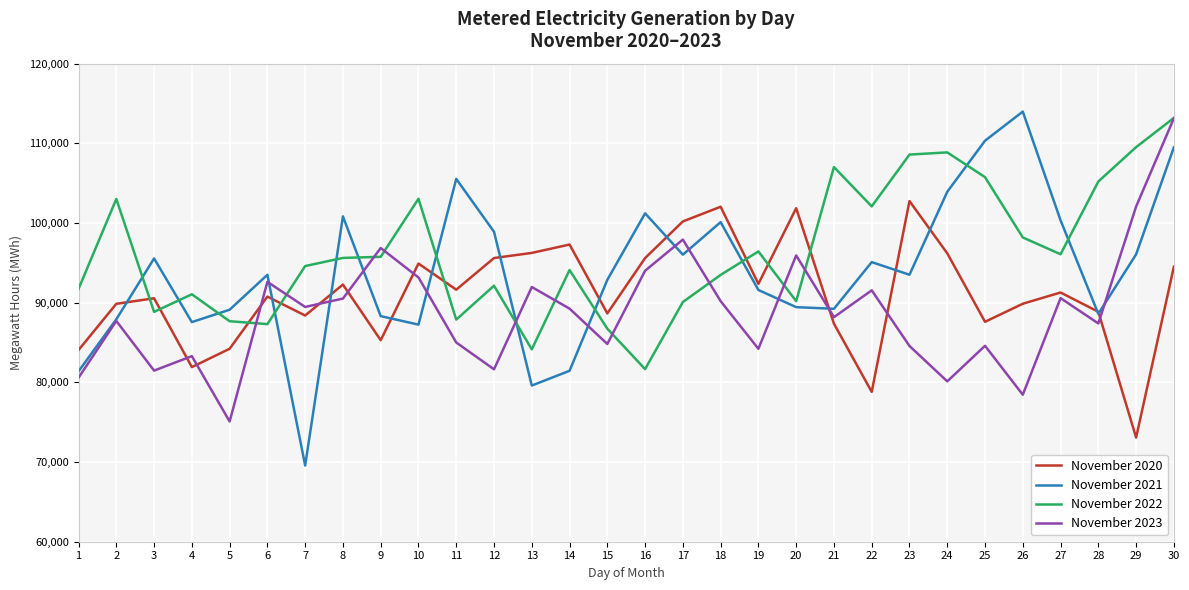

How many lines are shown in the chart?

4